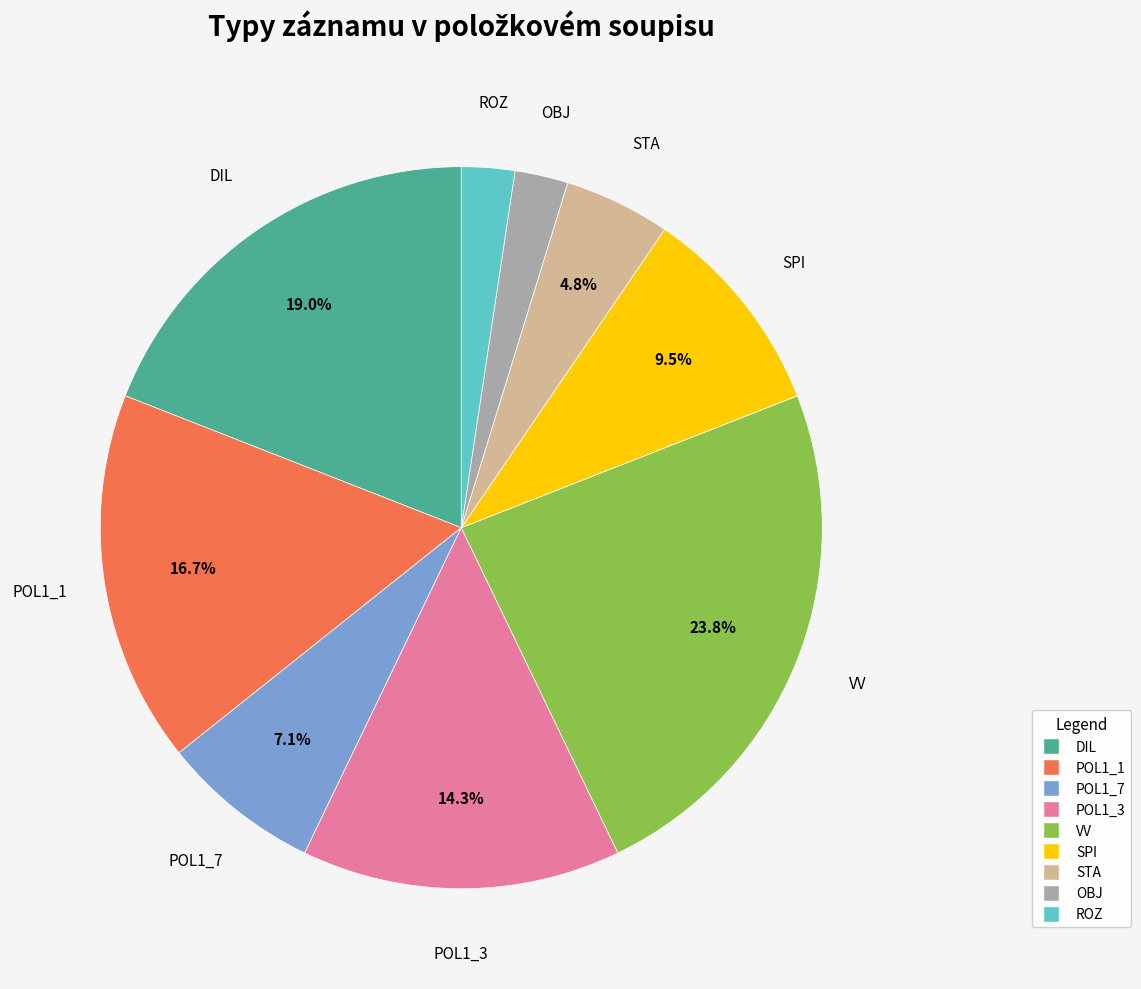

To the nearest percent, what portion does STA represent?

5%